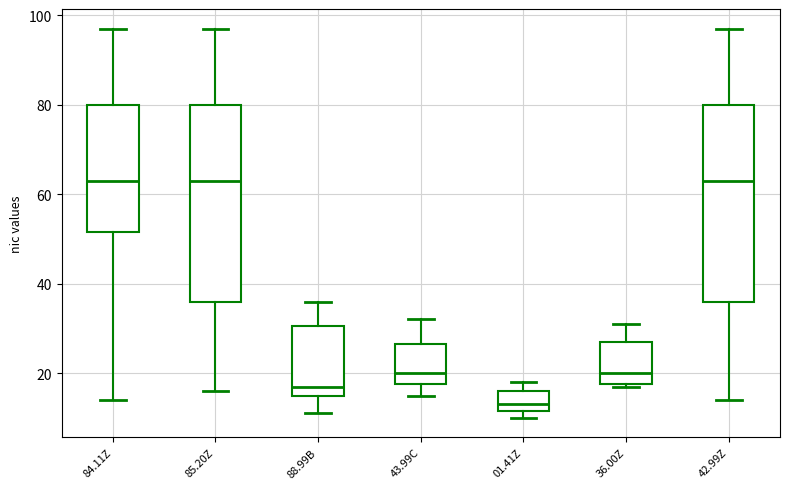

Where does the lower whisker of the box for 85.20Z end on the y-axis? The values are not printed on the chart, so give them approximately, as read against the axis.

16